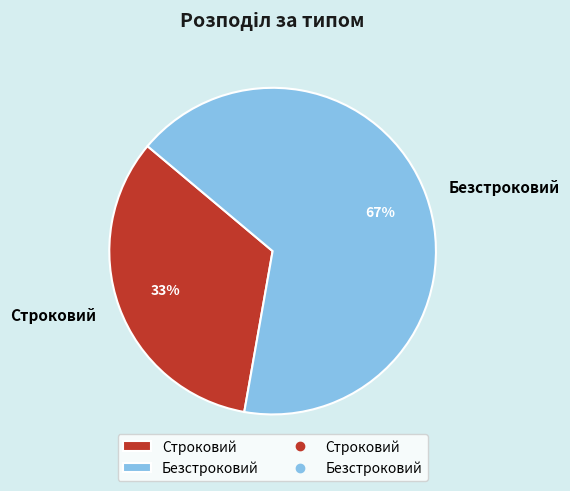

Do Строковий and Безстроковий together represent more than half of the pie?

Yes